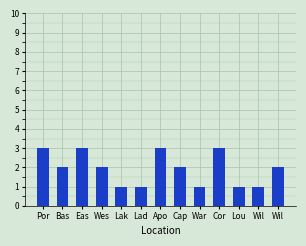

Approximately how many times larger is the value at Lad compared to Wil?

0.5